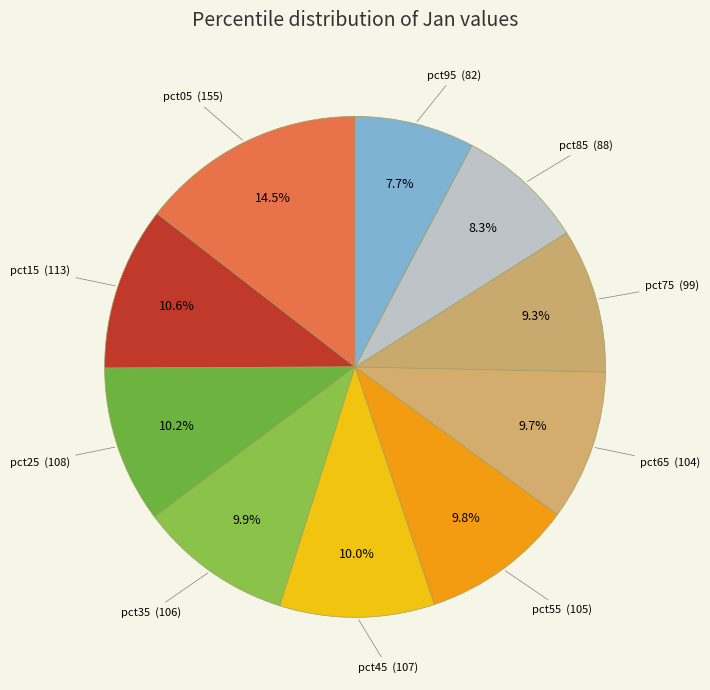

To the nearest percent, what is the difference between the largest and smallest slice percentages?

7%